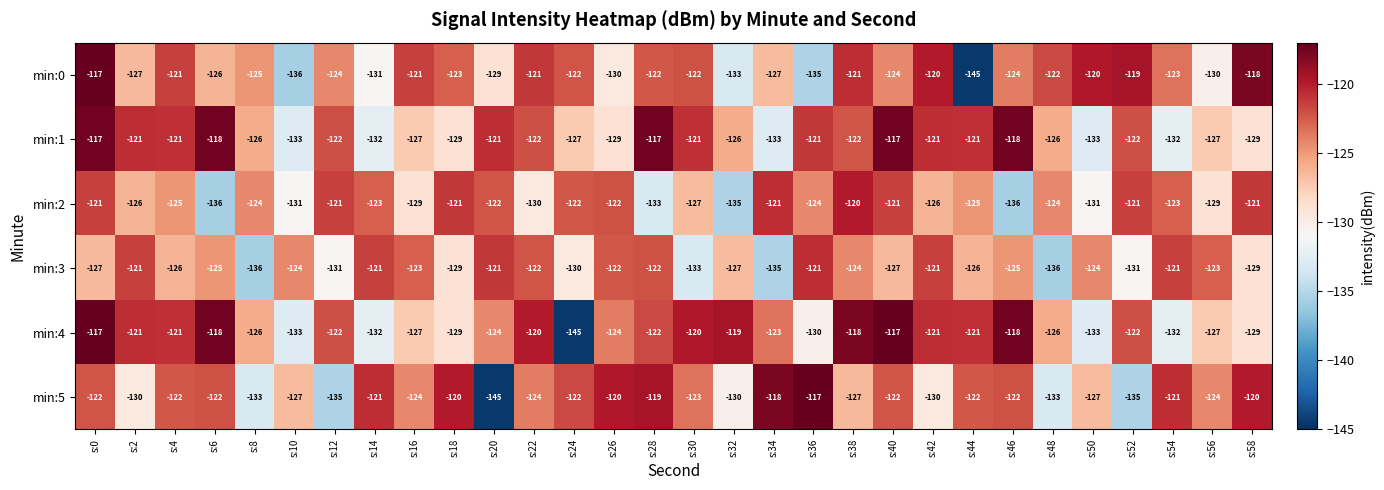

Count the number of categories in the chart.

30